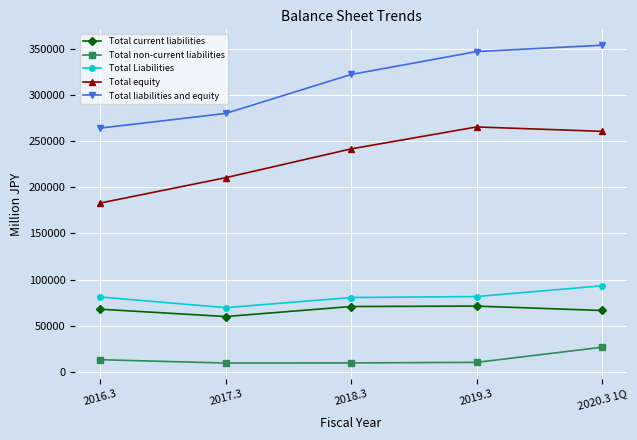

What is the difference between the maximum and minimum values in the Total non-current liabilities series?

17118